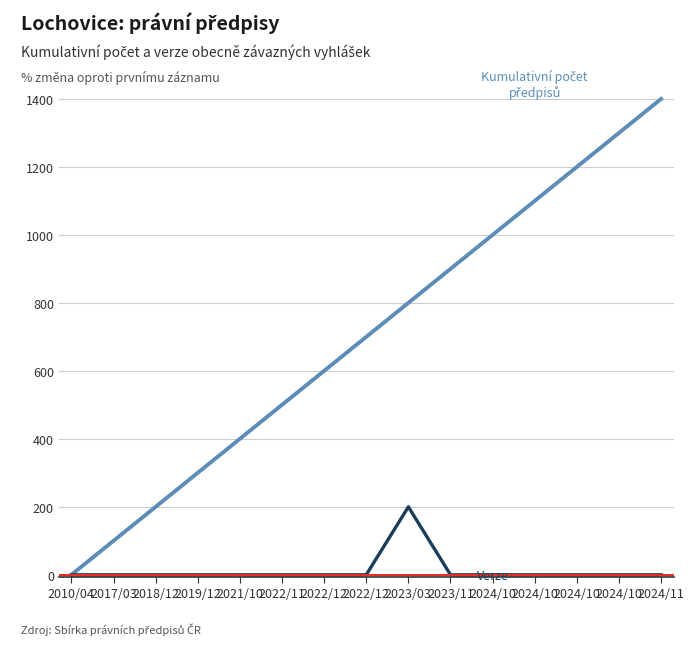

The Verze series shows 85 at 2017/03. True or false?

False